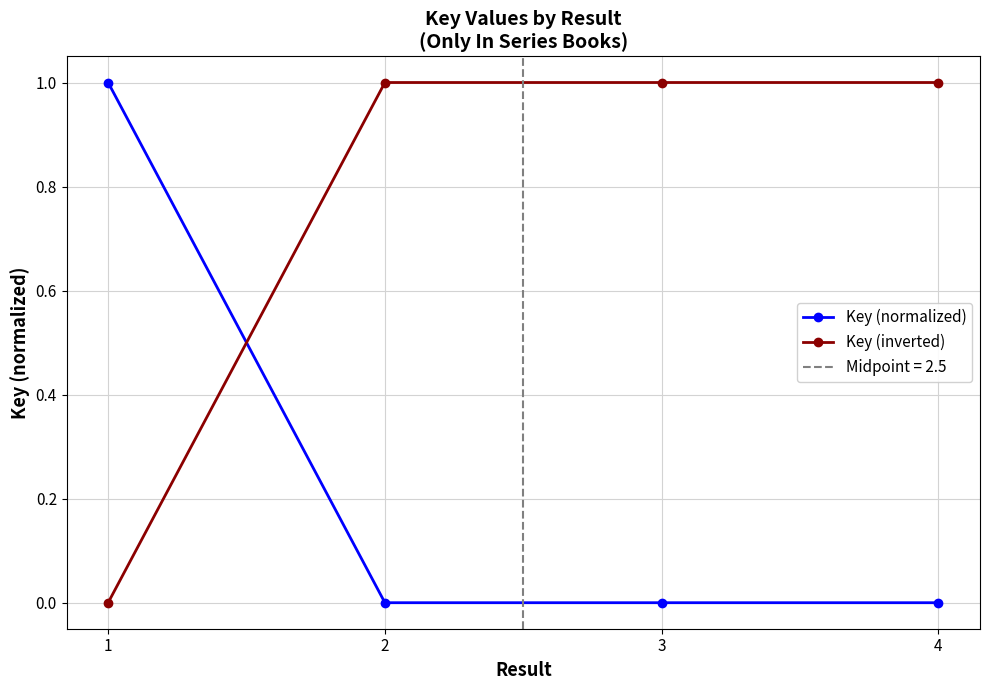

What is the sum of all Key (inverted) values?

3.0